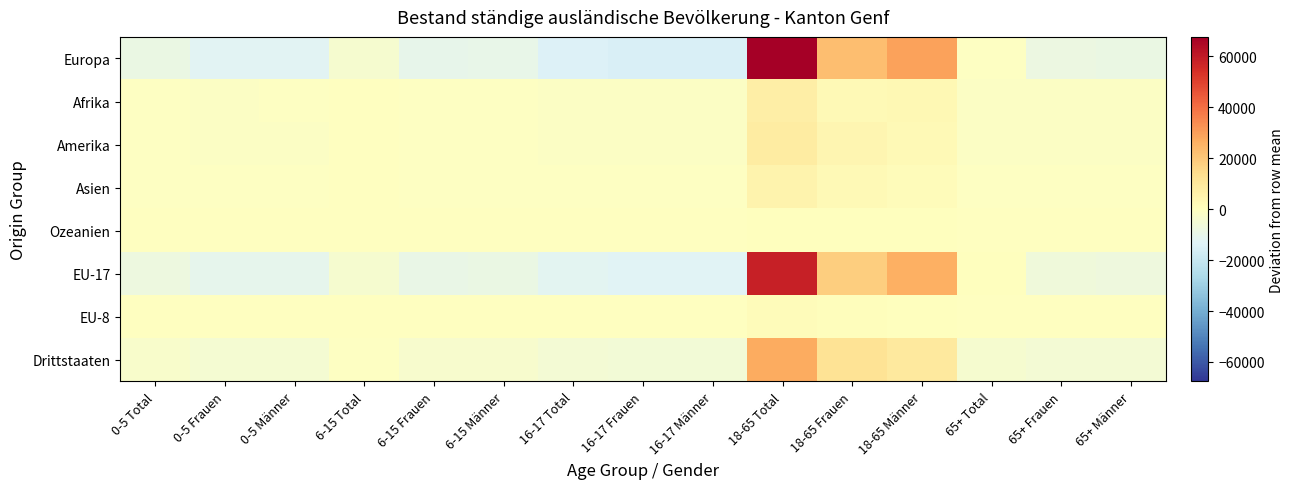

Which series has the largest range (max minus min)?

Europa